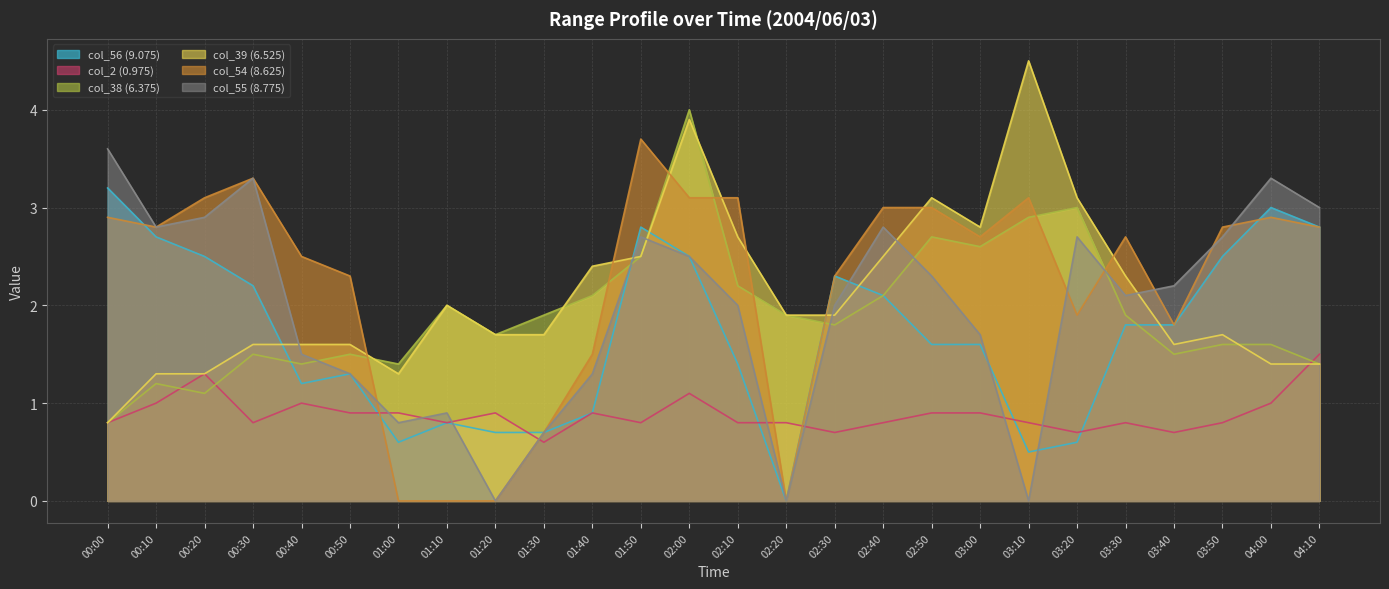

Which label corresponds to the largest value in the chart?

03:10